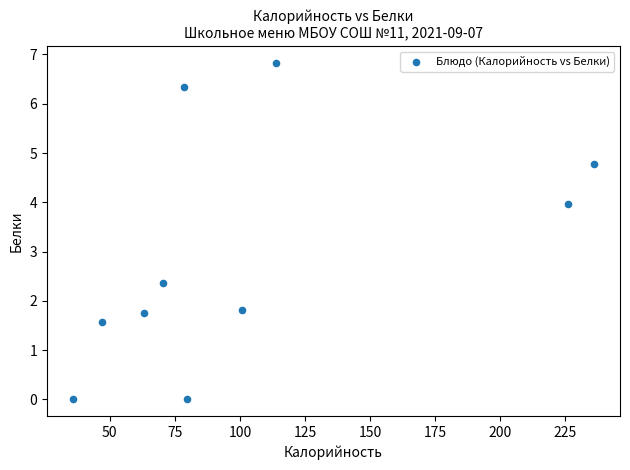

What Y value in the scatter plot is closest to 3?

2.4